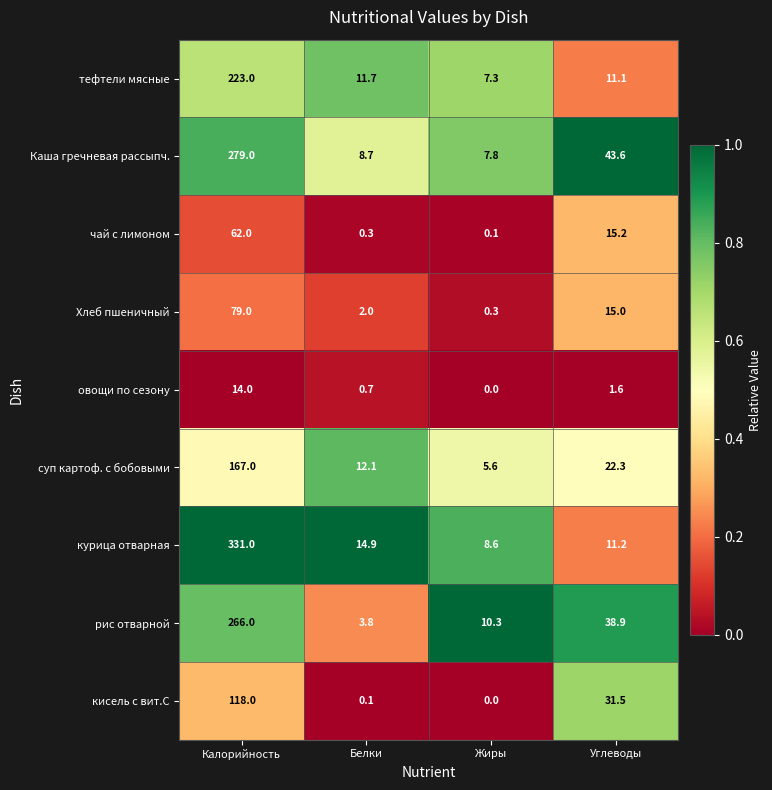

What is the difference between the maximum and minimum values in the Хлеб пшеничный series?

78.7